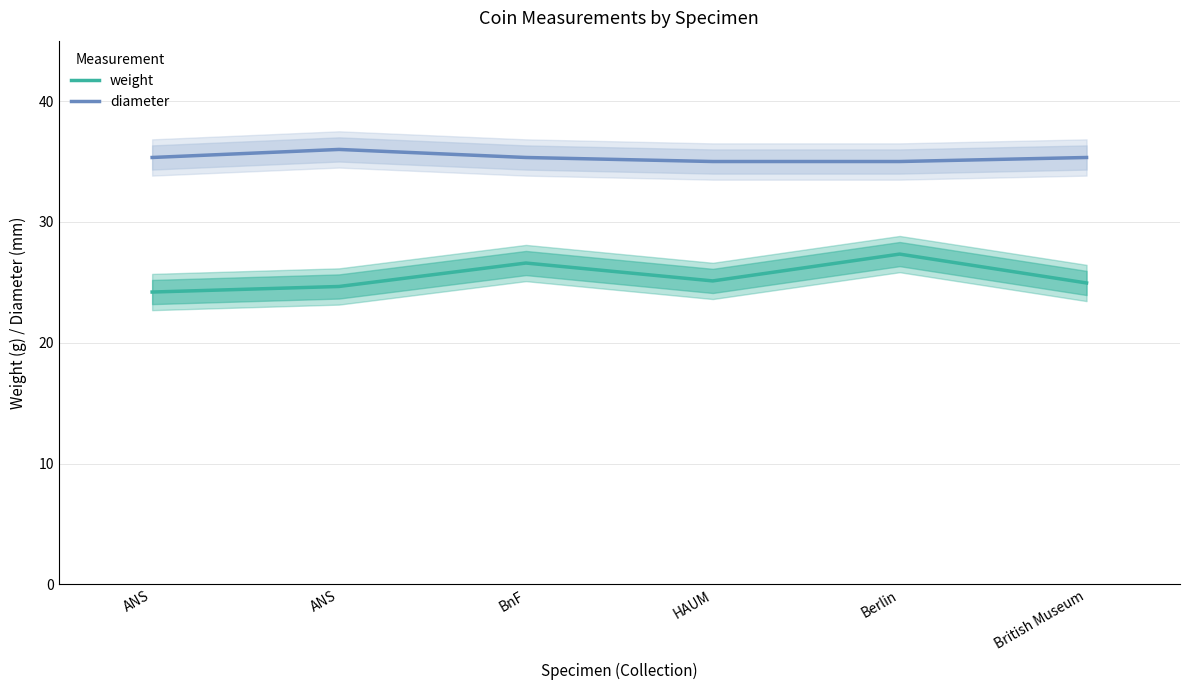

Where is the first local maximum for diameter?

ANS